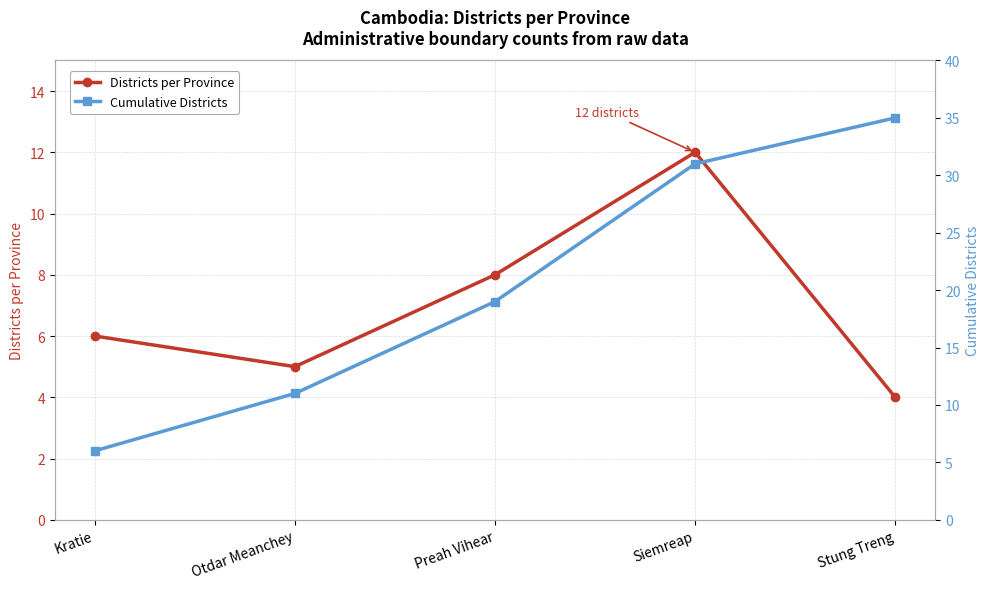

At which label does Districts per Province first exceed 6?

Preah Vihear